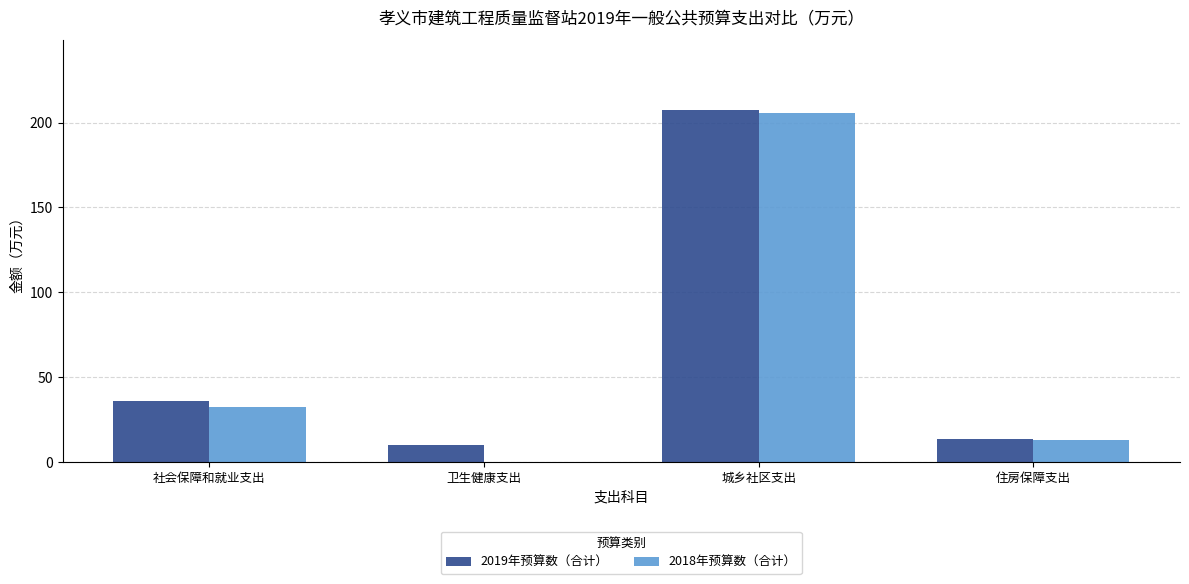

Between 社会保障和就业支出 and 住房保障支出, which series saw the biggest shift?

2019年预算数（合计）